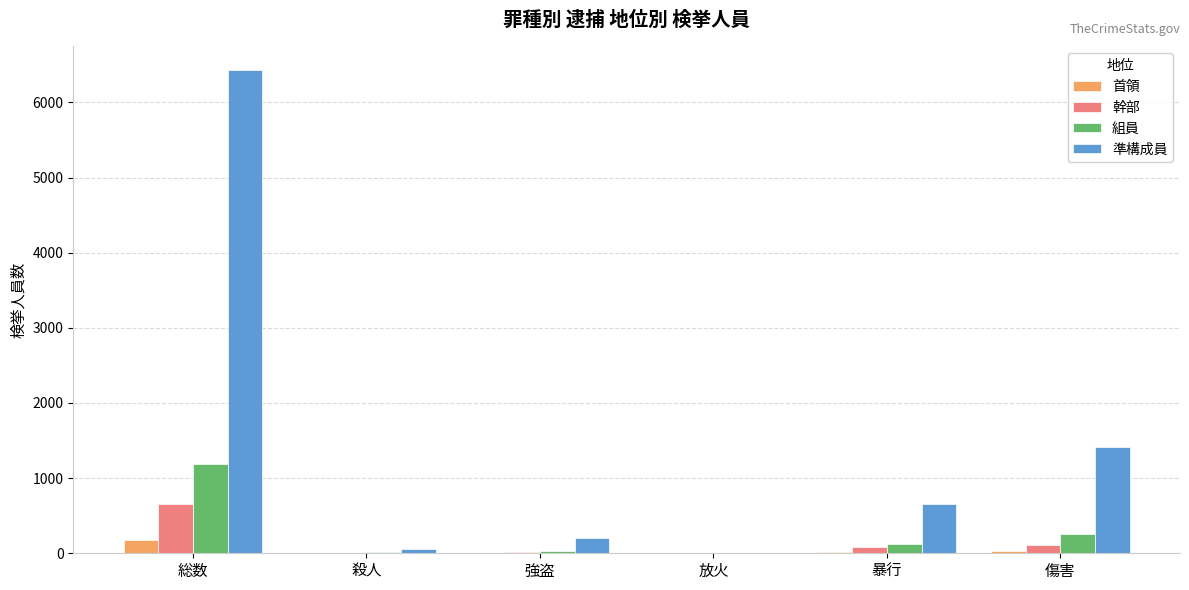

Read the 首領 value at 傷害, to the nearest 5.

30